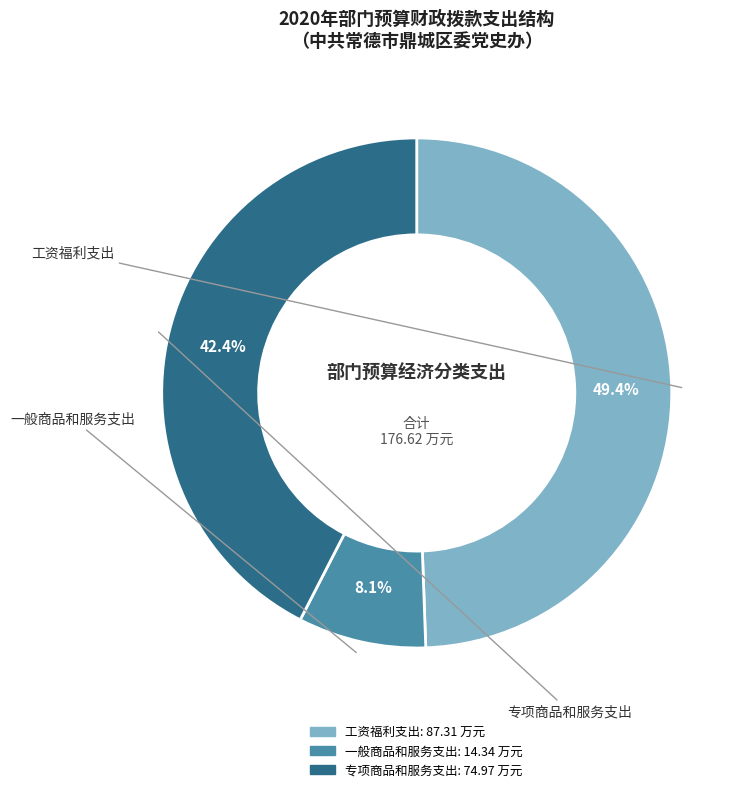

Between 专项商品和服务支出 and 一般商品和服务支出, which is larger?

专项商品和服务支出